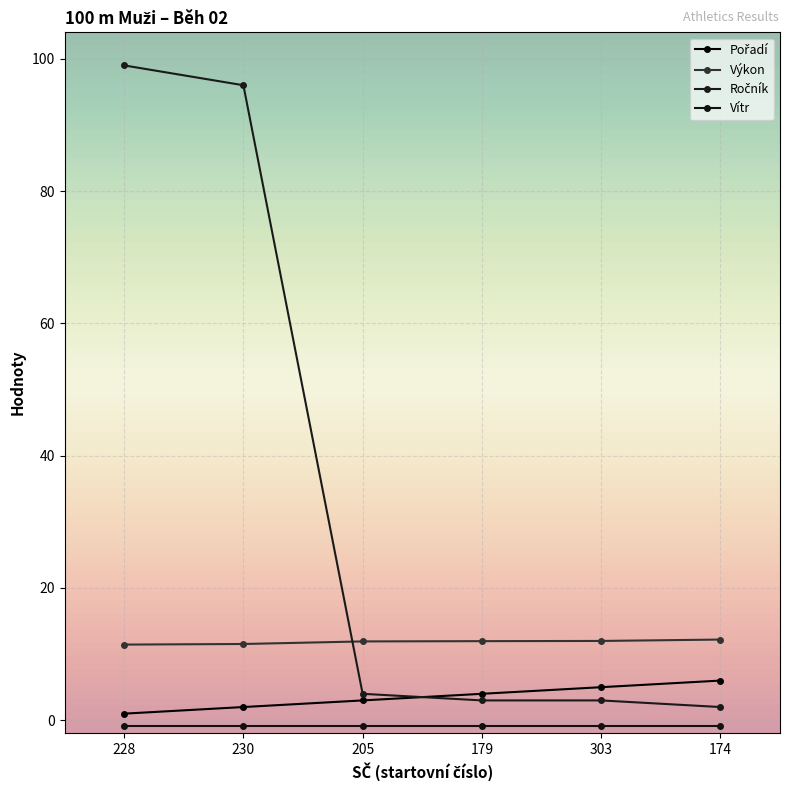

What is the maximum value for Pořadí?

6.0